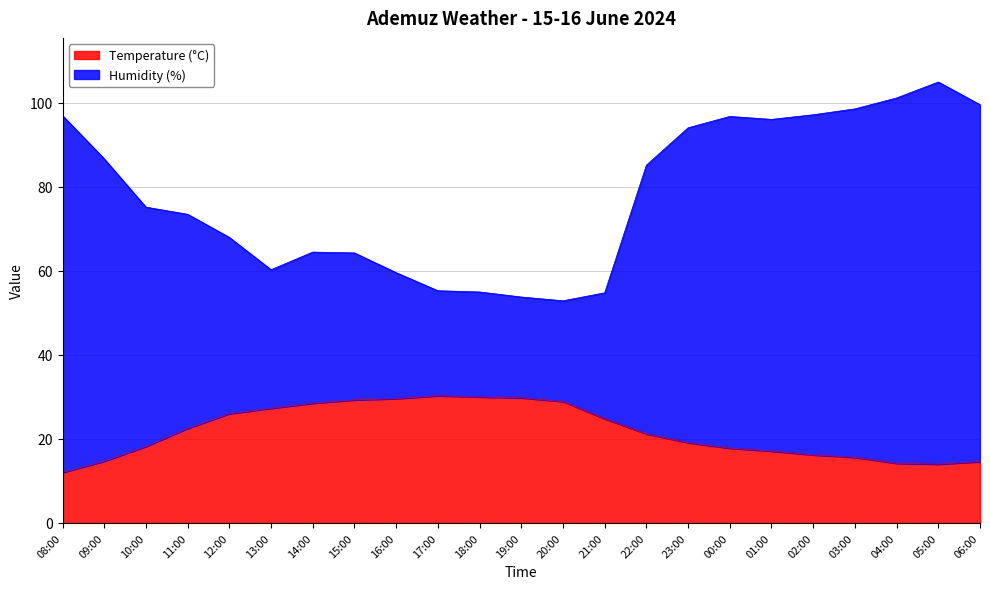

True or false: Humidity (%) has more than 1 points higher than both neighbors.

True